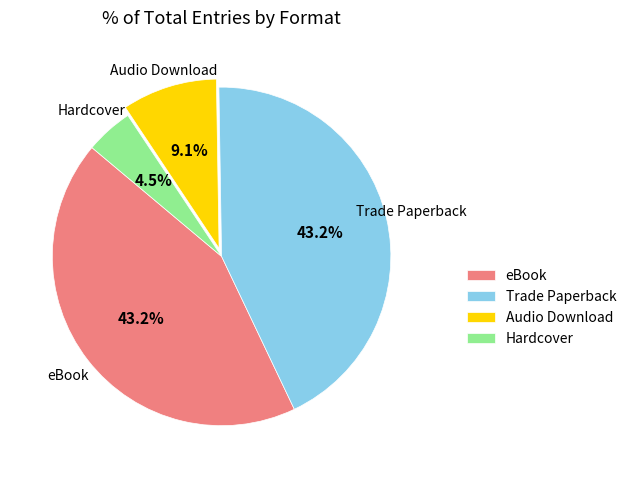

Is it true that Audio Download is 9% of the pie?

True